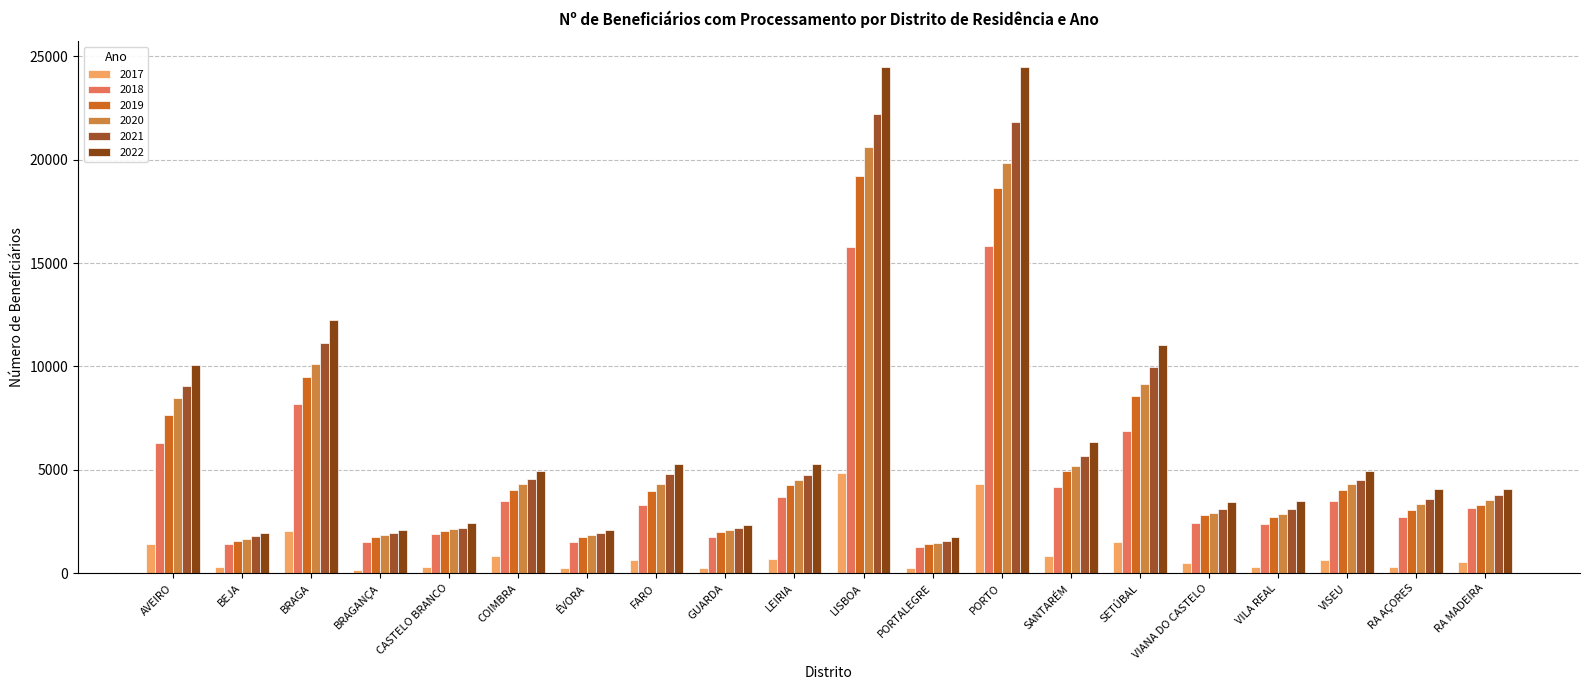

Reading left to right, list all the values displayed in this chart.

2017: AVEIRO=1418	BEJA=289	BRAGA=2038	BRAGANÇA=179	CASTELO BRANCO=326	COIMBRA=832	ÉVORA=258	FARO=652	GUARDA=272	LEIRIA=692	LISBOA=4839	PORTALEGRE=257	PORTO=4325	SANTARÉM=818	SETÚBAL=1534	VIANA DO CASTELO=518	VILA REAL=306	VISEU=655	RA AÇORES=313	RA MADEIRA=553
2018: AVEIRO=6323	BEJA=1426	BRAGA=8204	BRAGANÇA=1533	CASTELO BRANCO=1906	COIMBRA=3517	ÉVORA=1527	FARO=3312	GUARDA=1756	LEIRIA=3685	LISBOA=15775	PORTALEGRE=1250	PORTO=15815	SANTARÉM=4194	SETÚBAL=6862	VIANA DO CASTELO=2454	VILA REAL=2385	VISEU=3493	RA AÇORES=2701	RA MADEIRA=3167
2019: AVEIRO=7669	BEJA=1547	BRAGA=9488	BRAGANÇA=1742	CASTELO BRANCO=2068	COIMBRA=4034	ÉVORA=1740	FARO=3989	GUARDA=1998	LEIRIA=4292	LISBOA=19187	PORTALEGRE=1421	PORTO=18637	SANTARÉM=4928	SETÚBAL=8580	VIANA DO CASTELO=2806	VILA REAL=2702	VISEU=4034	RA AÇORES=3084	RA MADEIRA=3303
2020: AVEIRO=8451	BEJA=1663	BRAGA=10137	BRAGANÇA=1831	CASTELO BRANCO=2137	COIMBRA=4336	ÉVORA=1864	FARO=4300	GUARDA=2086	LEIRIA=4501	LISBOA=20591	PORTALEGRE=1461	PORTO=19826	SANTARÉM=5206	SETÚBAL=9130	VIANA DO CASTELO=2938	VILA REAL=2851	VISEU=4300	RA AÇORES=3336	RA MADEIRA=3534
2021: AVEIRO=9060	BEJA=1822	BRAGA=11118	BRAGANÇA=1967	CASTELO BRANCO=2199	COIMBRA=4547	ÉVORA=1931	FARO=4778	GUARDA=2204	LEIRIA=4772	LISBOA=22209	PORTALEGRE=1557	PORTO=21809	SANTARÉM=5687	SETÚBAL=9949	VIANA DO CASTELO=3096	VILA REAL=3128	VISEU=4510	RA AÇORES=3572	RA MADEIRA=3800
2022: AVEIRO=10065	BEJA=1954	BRAGA=12256	BRAGANÇA=2092	CASTELO BRANCO=2413	COIMBRA=4948	ÉVORA=2105	FARO=5281	GUARDA=2314	LEIRIA=5284	LISBOA=24500	PORTALEGRE=1755	PORTO=24471	SANTARÉM=6326	SETÚBAL=11032	VIANA DO CASTELO=3451	VILA REAL=3474	VISEU=4937	RA AÇORES=4084	RA MADEIRA=4069